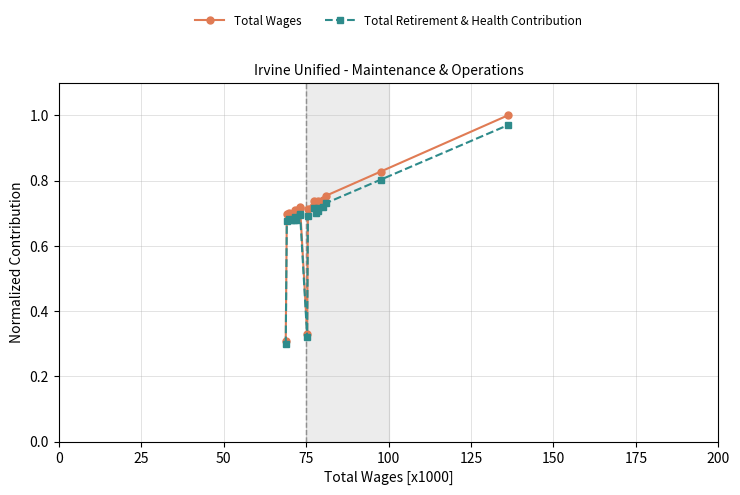

At how many categories does at least one series exceed 0?

20